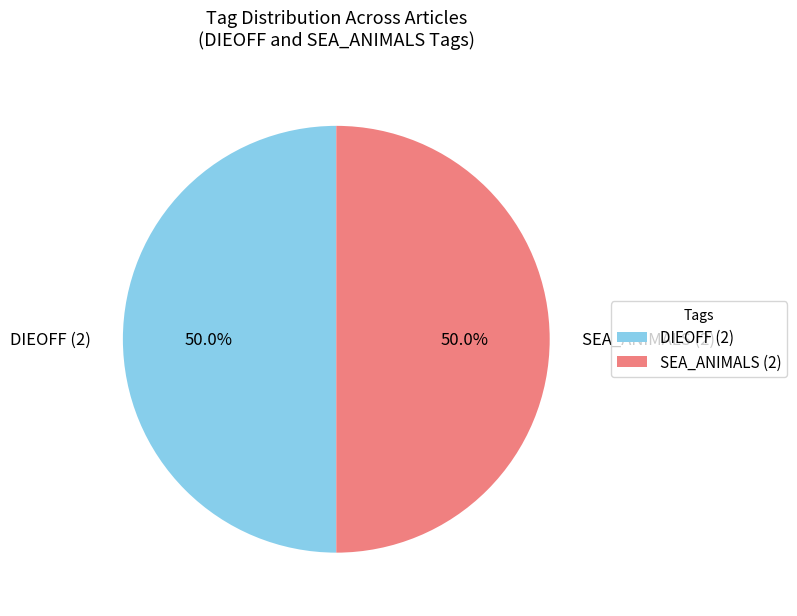

Approximately how many times larger is the value at DIEOFF (2) compared to SEA_ANIMALS (2)?

1.0